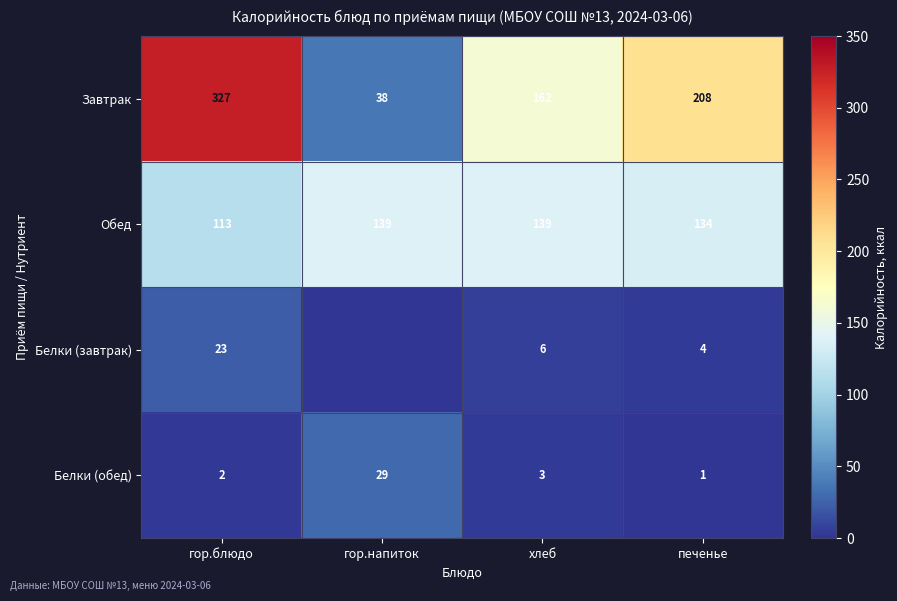

True or false: Завтрак has a value of 115 at гор.блюдо.

False